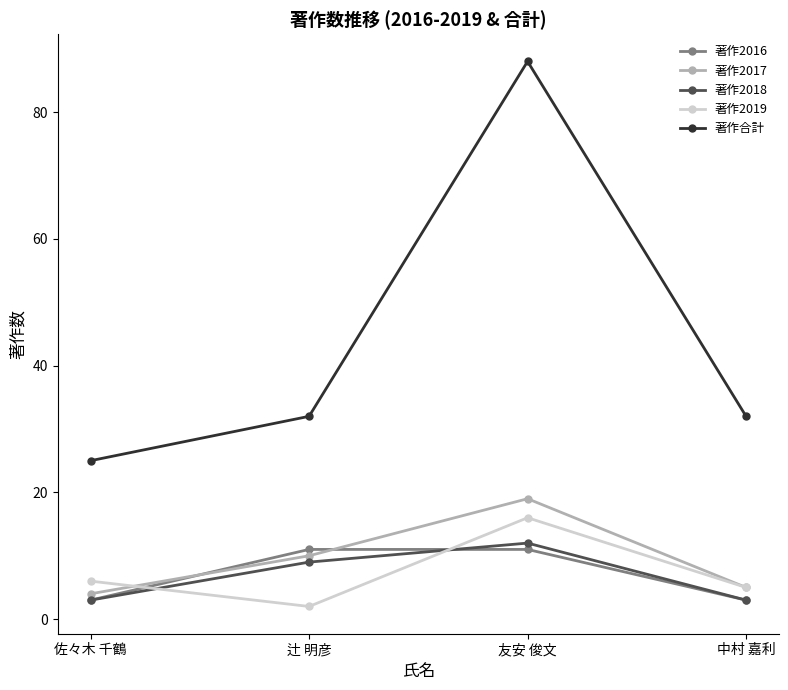

What is the difference between the 著作2016 values at 辻 明彦 and 佐々木 千鶴?

8